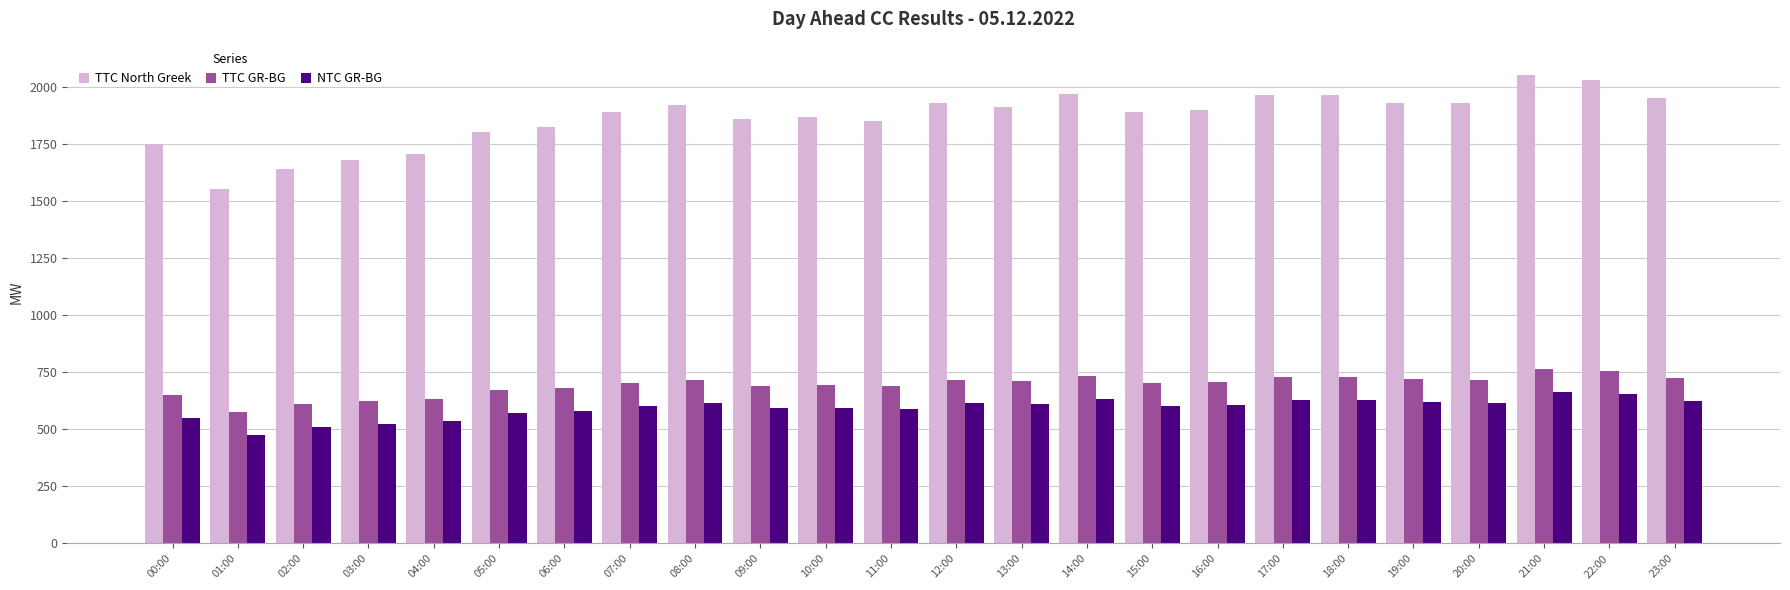

What is the minimum value for TTC North Greek?

1552